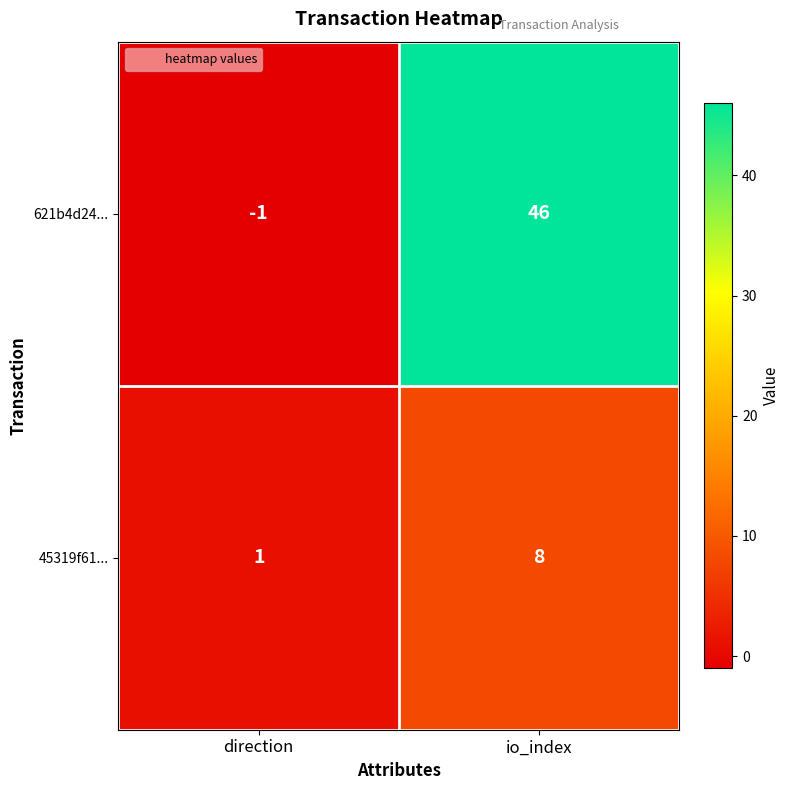

Which category has the lowest value in the 45319f61... series?

direction